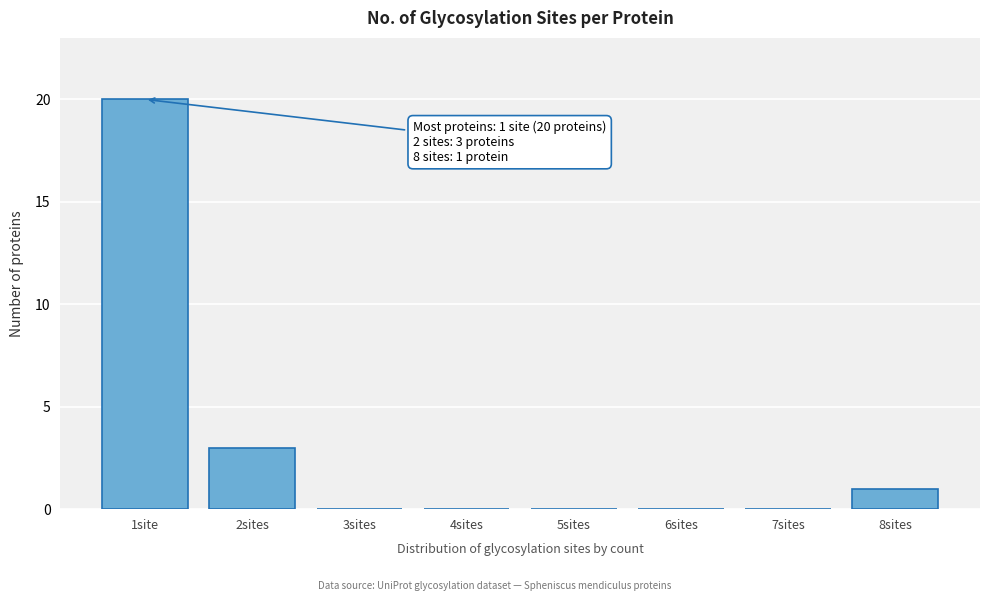

Reading left to right, what are all the values shown in this chart?

1site=20	2sites=3	3sites=0	4sites=0	5sites=0	6sites=0	7sites=0	8sites=1